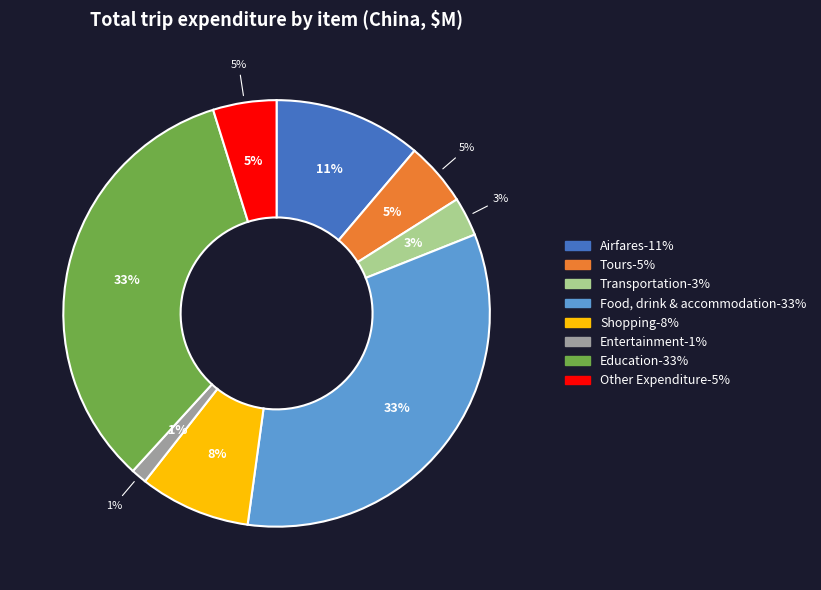

To the nearest percent, what is the difference between the largest and smallest slice percentages?

32%